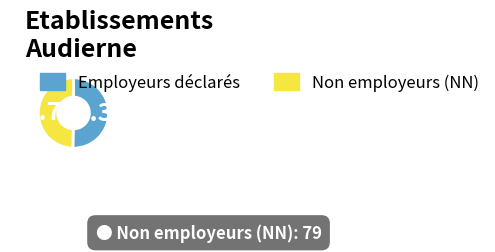

Is there a majority slice in this chart?

Yes